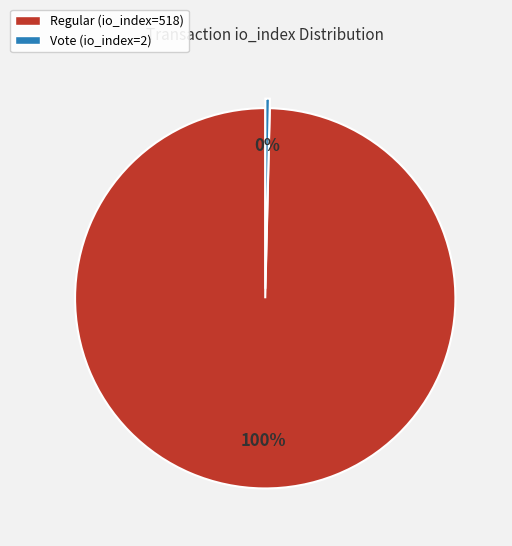

To the nearest percent, what is the average slice percentage?

50%